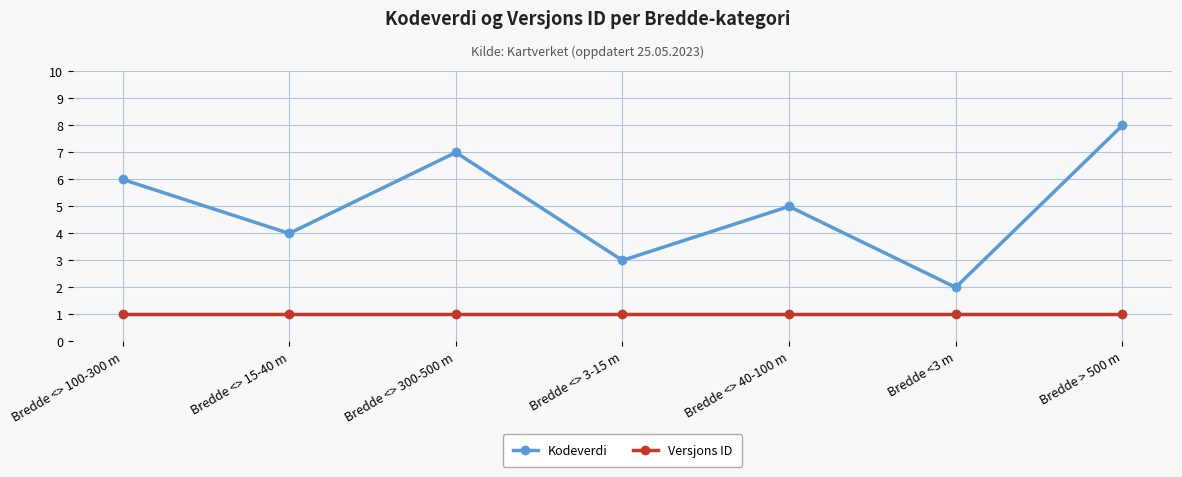

Is the value of Kodeverdi at Bredde <3 m greater than the value of Versjons ID at Bredde <3 m?

Yes